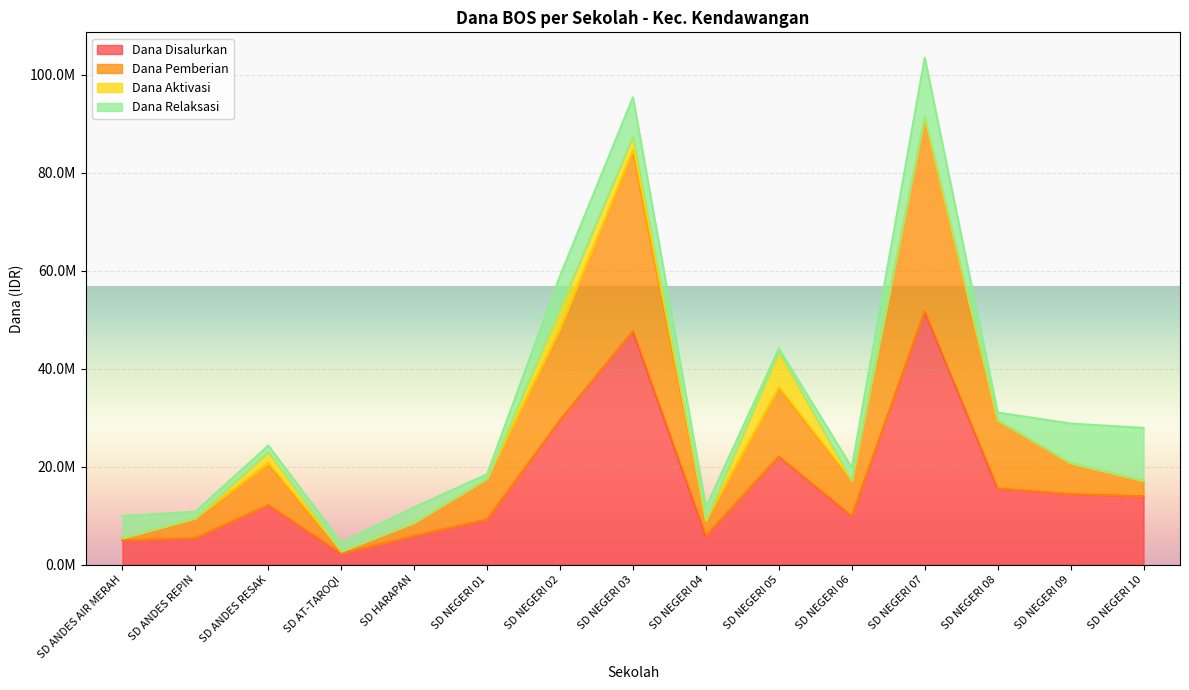

Is the value of Dana Disalurkan at SD NEGERI 09 greater than the value of Dana Pemberian at SD ANDES RESAK?

No